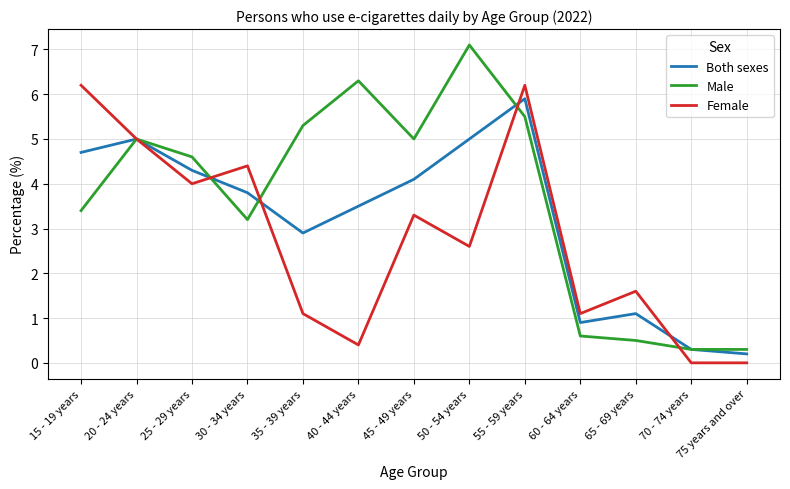

How many series are shown in this chart?

3